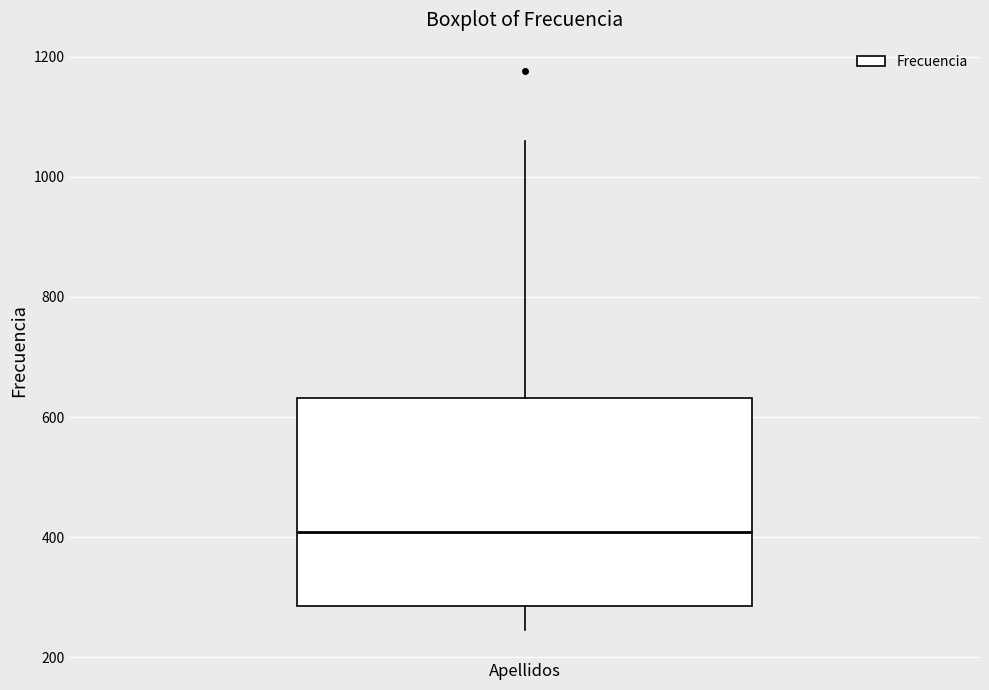

Read this box plot against the y-axis: the position of the median line, the range covered by the box, and the ends of both whiskers. The values are not printed on the chart, so give them approximately, as read against the axis.

median 400, box 280 to 640, whiskers 240 to 1060